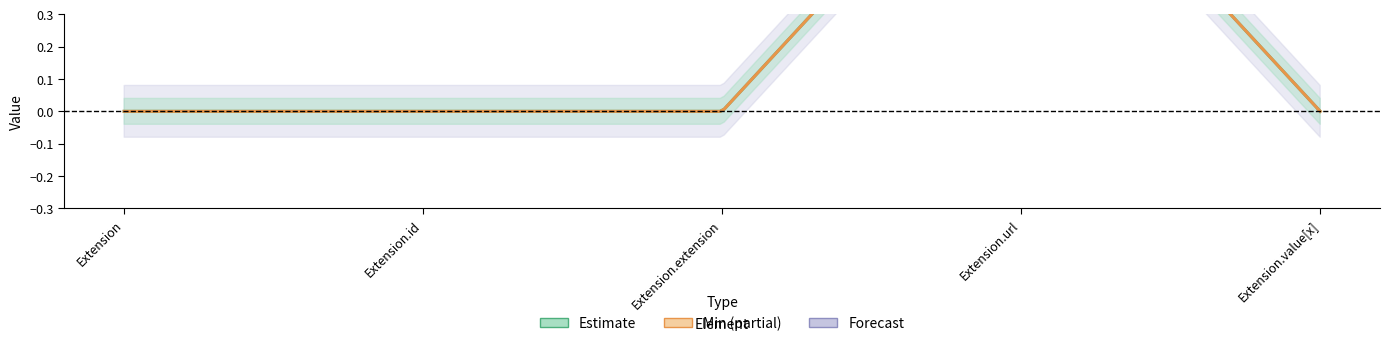

How many positive values does the Base Min series have?

1